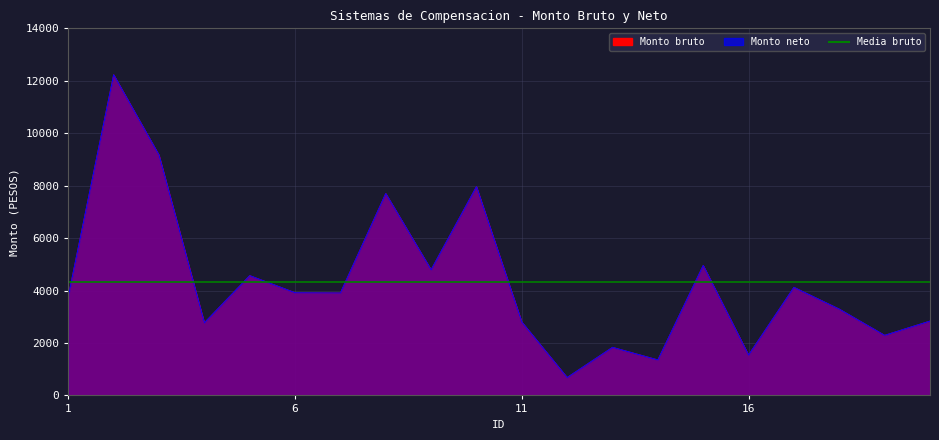

True or false: Monto neto and Monto bruto cross at least once.

False